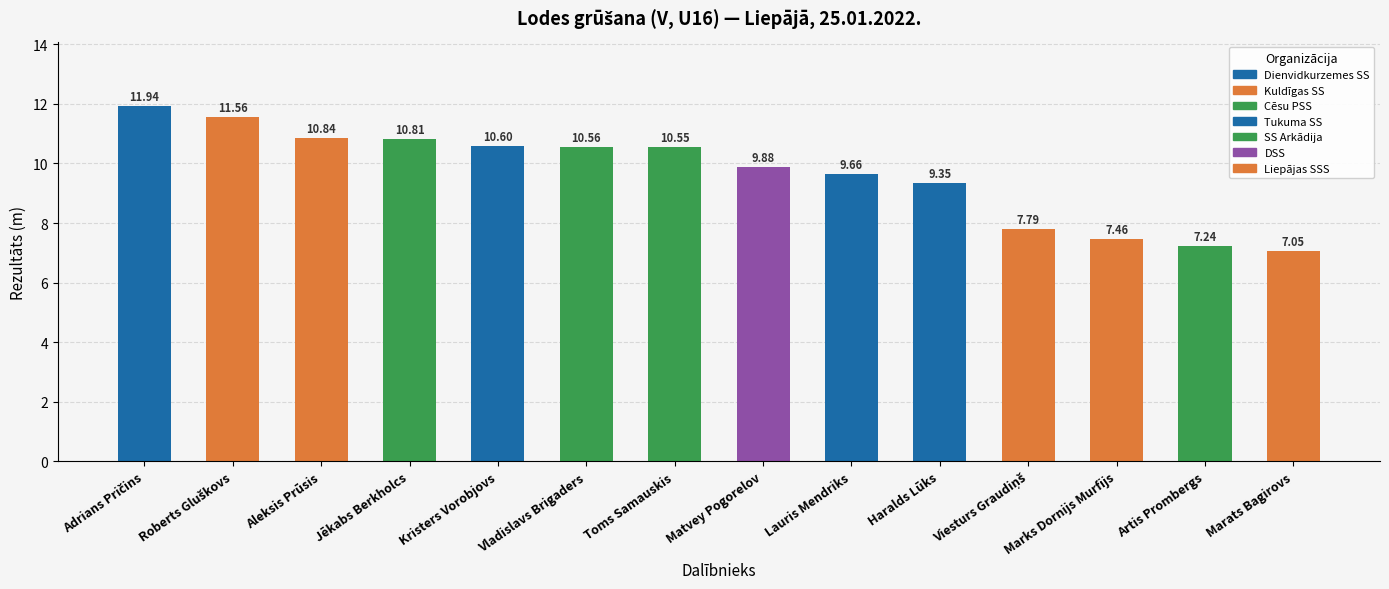

Which label corresponds to the smallest value in the chart?

Marats Bagirovs